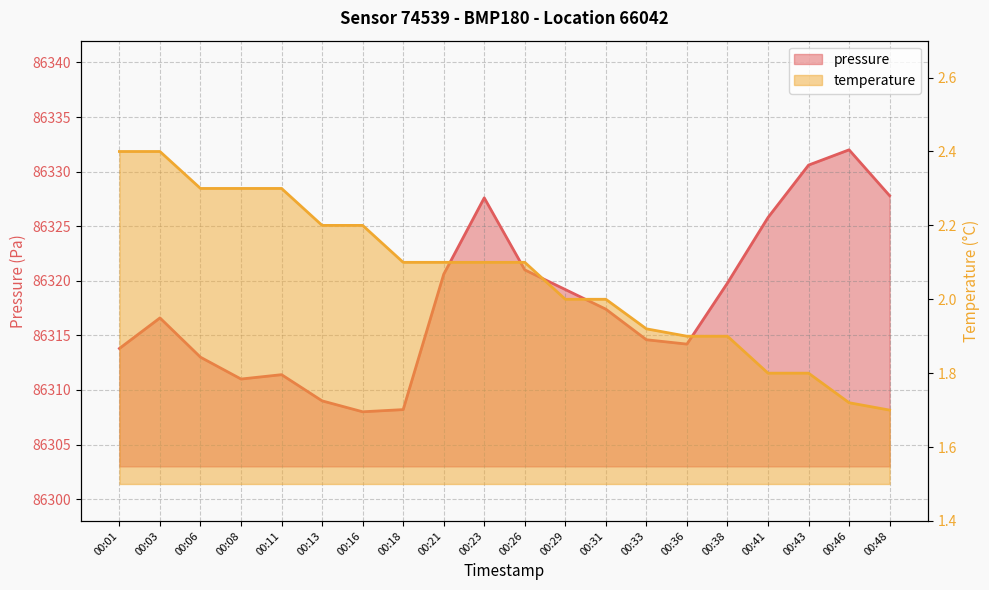

What is the highest value of the pressure series?

86332.0